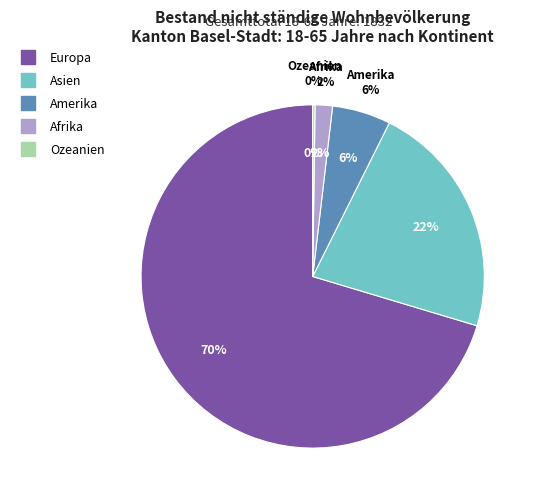

Count the number of slices in the pie.

5